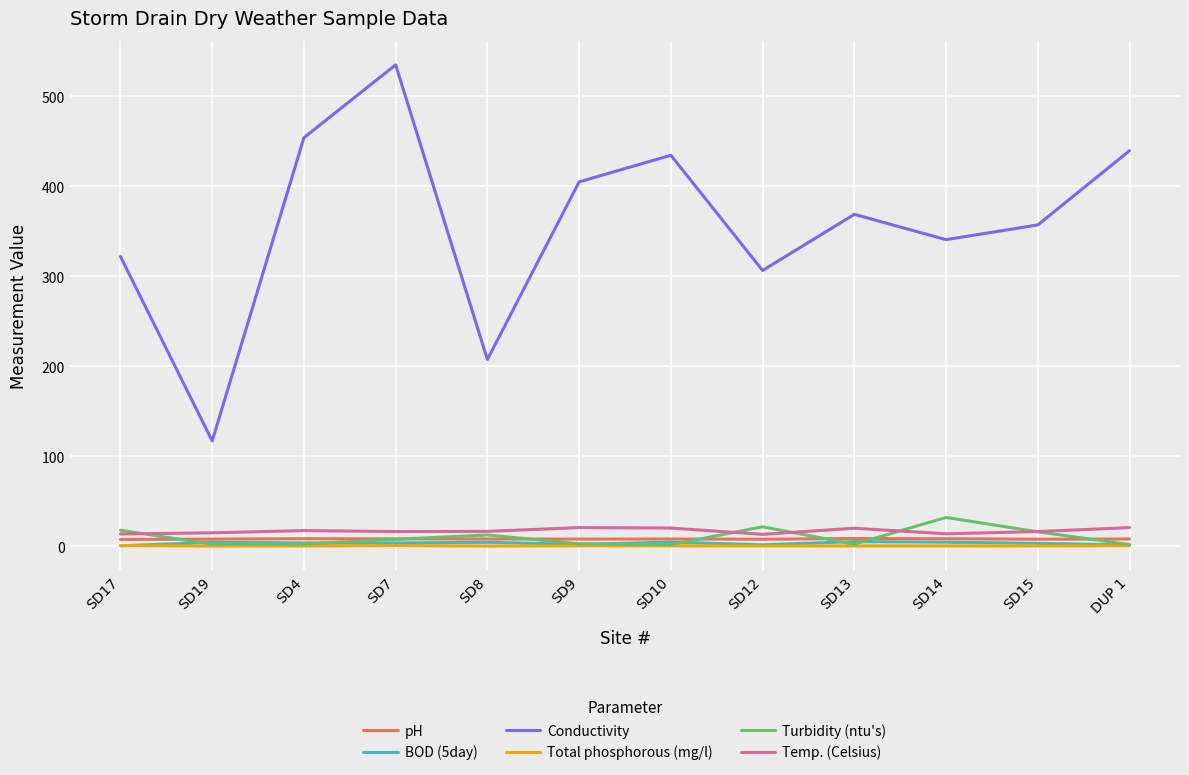

The value of Conductivity at SD17 is 175.8. True or false?

False